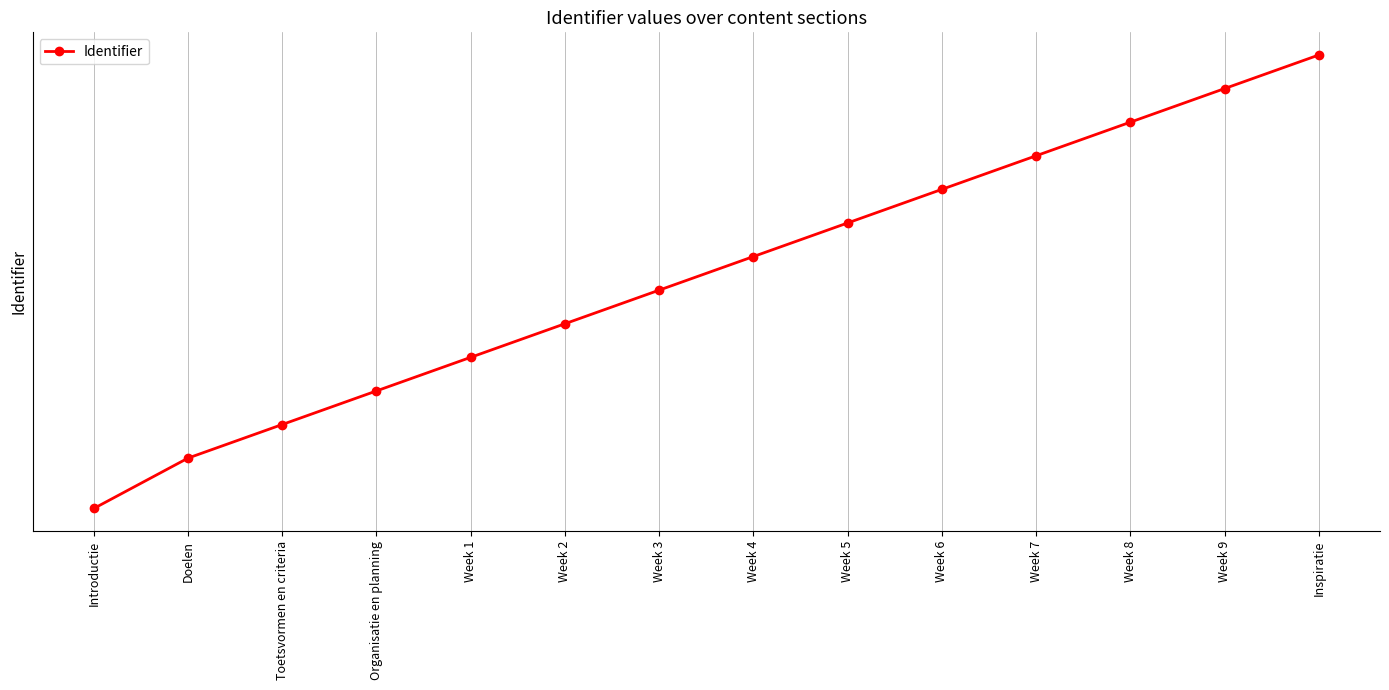

What is the difference between the values at Doelen and Introductie?

3